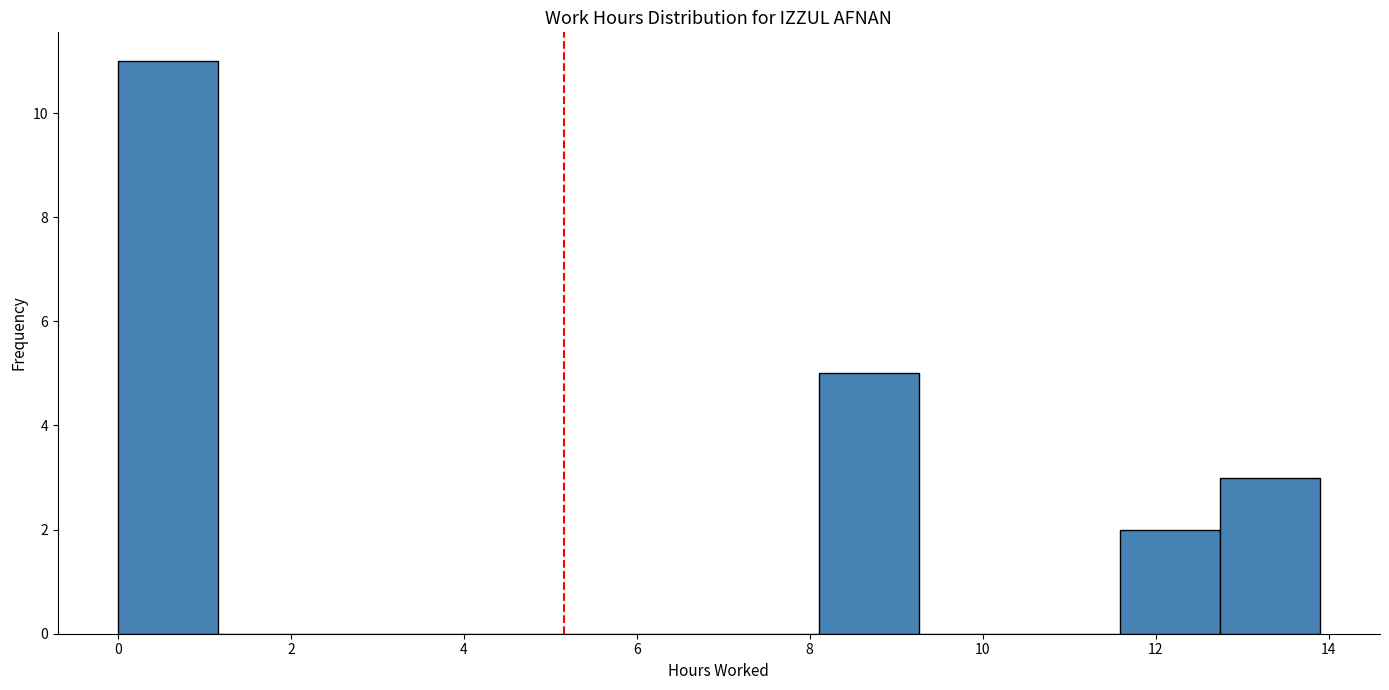

Reading left to right, list every bar in this chart as the range it spans on the x-axis followed by its height. Neither the bar edges nor the heights are printed on the chart, so give them approximately, as read against the axes.

0.0 to 1.2: 11
1.2 to 2.4: 0
2.4 to 3.4: 0
3.4 to 4.6: 0
4.6 to 5.8: 0
5.8 to 7.0: 0
7.0 to 8.2: 0
8.2 to 9.2: 5
9.2 to 10.4: 0
10.4 to 11.6: 0
11.6 to 12.8: 2
12.8 to 14.0: 3